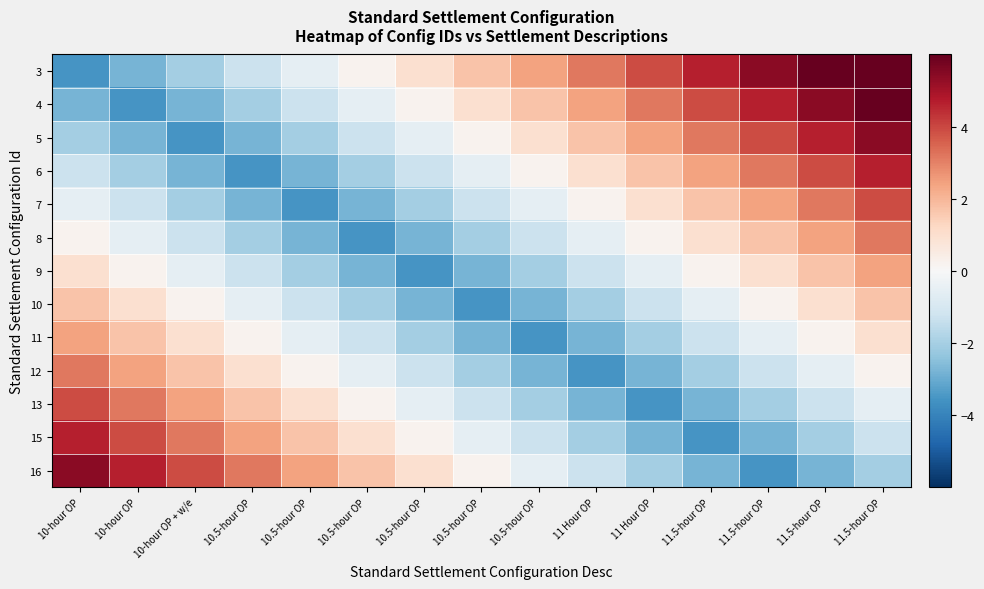

Which has a higher value, 11.5-hour OP or 10.5-hour OP?

11.5-hour OP